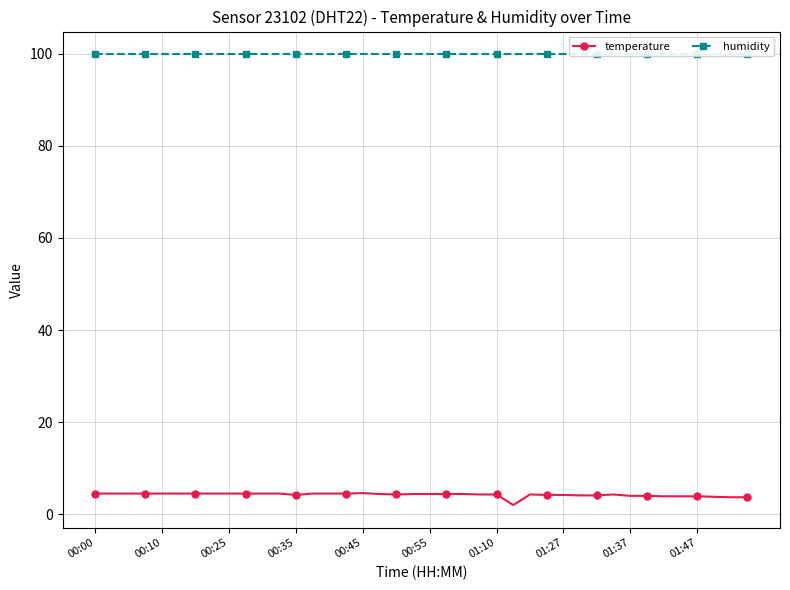

What is the greatest value displayed?

99.9